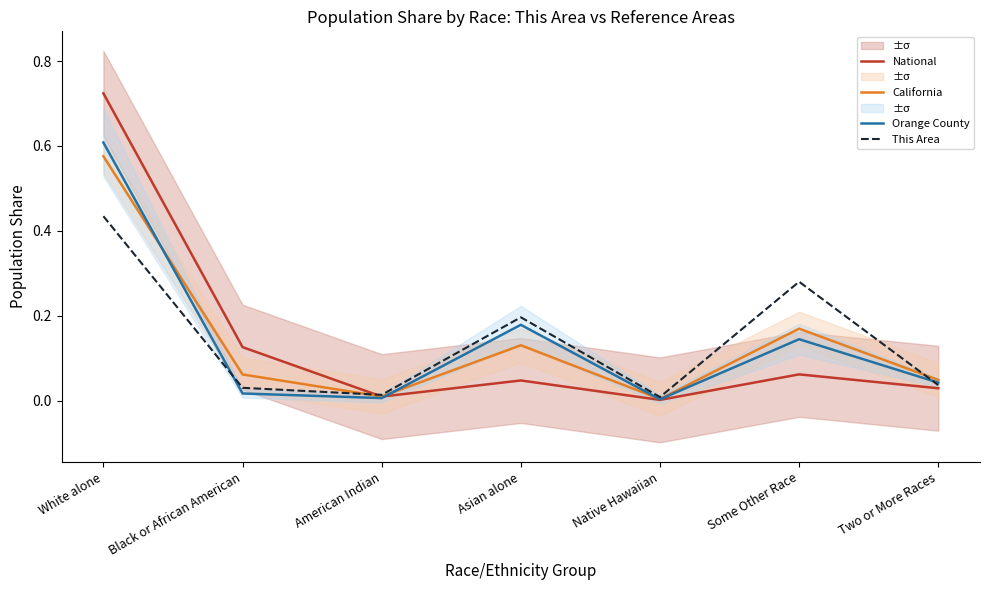

At which category is the sum across all series the highest?

White alone